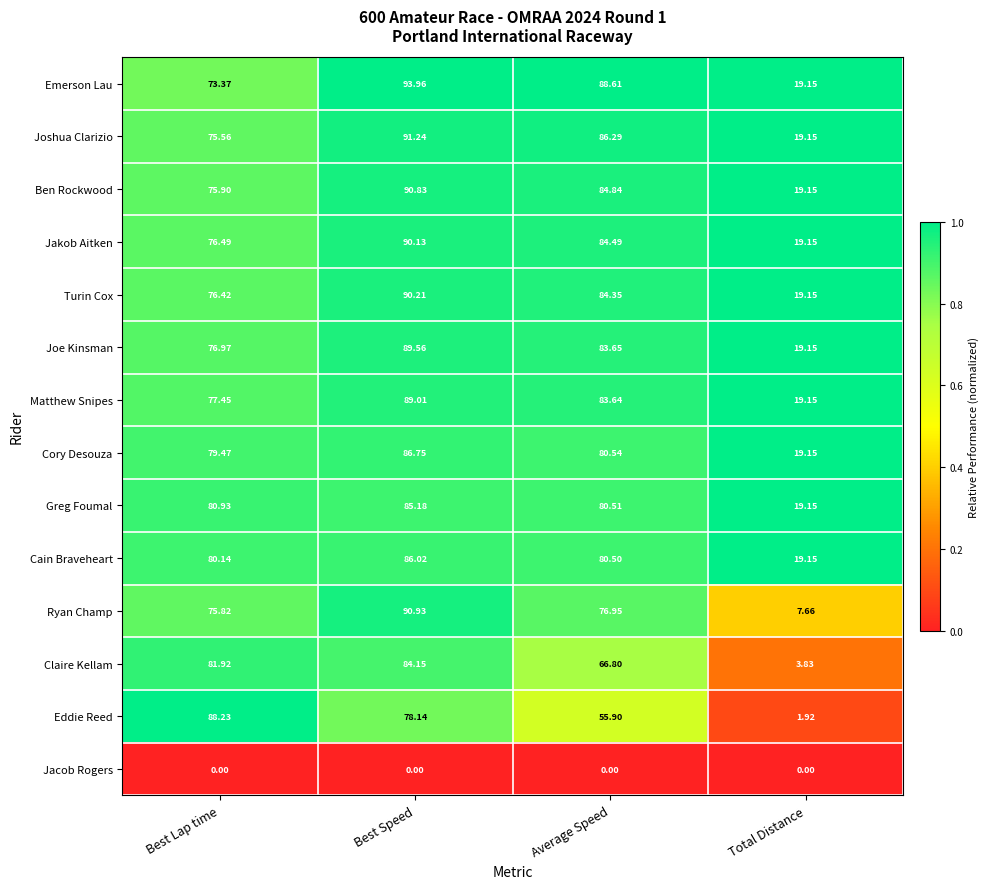

Where is Cain Braveheart nearest to the value 52?

Best Lap time